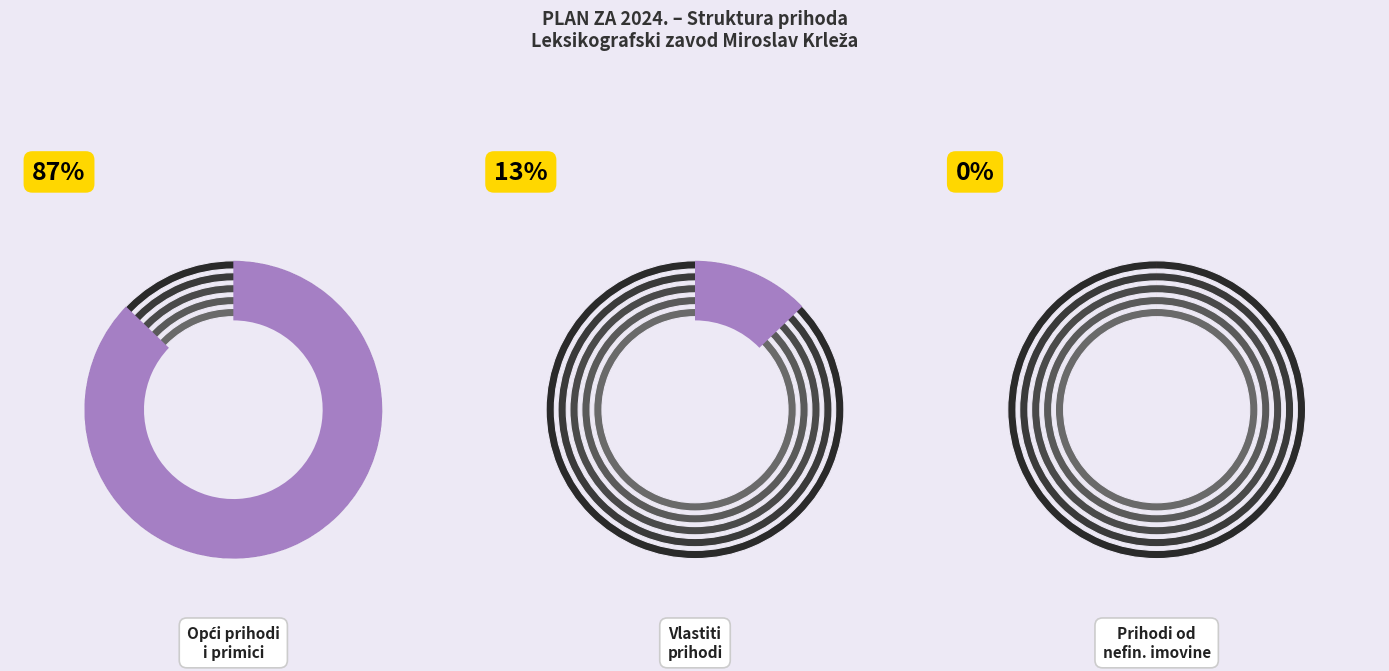

True or false: Prihodi za posebne namjene accounts for 12% of the total.

False